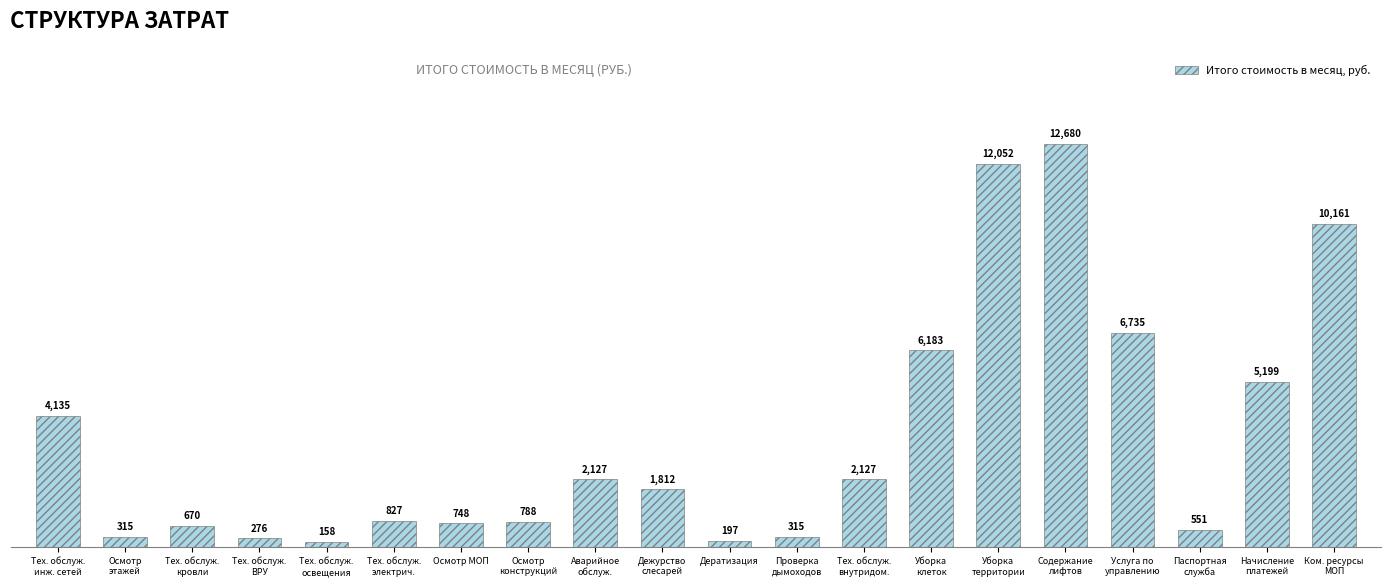

What is the minimum value shown in the chart?

157.5